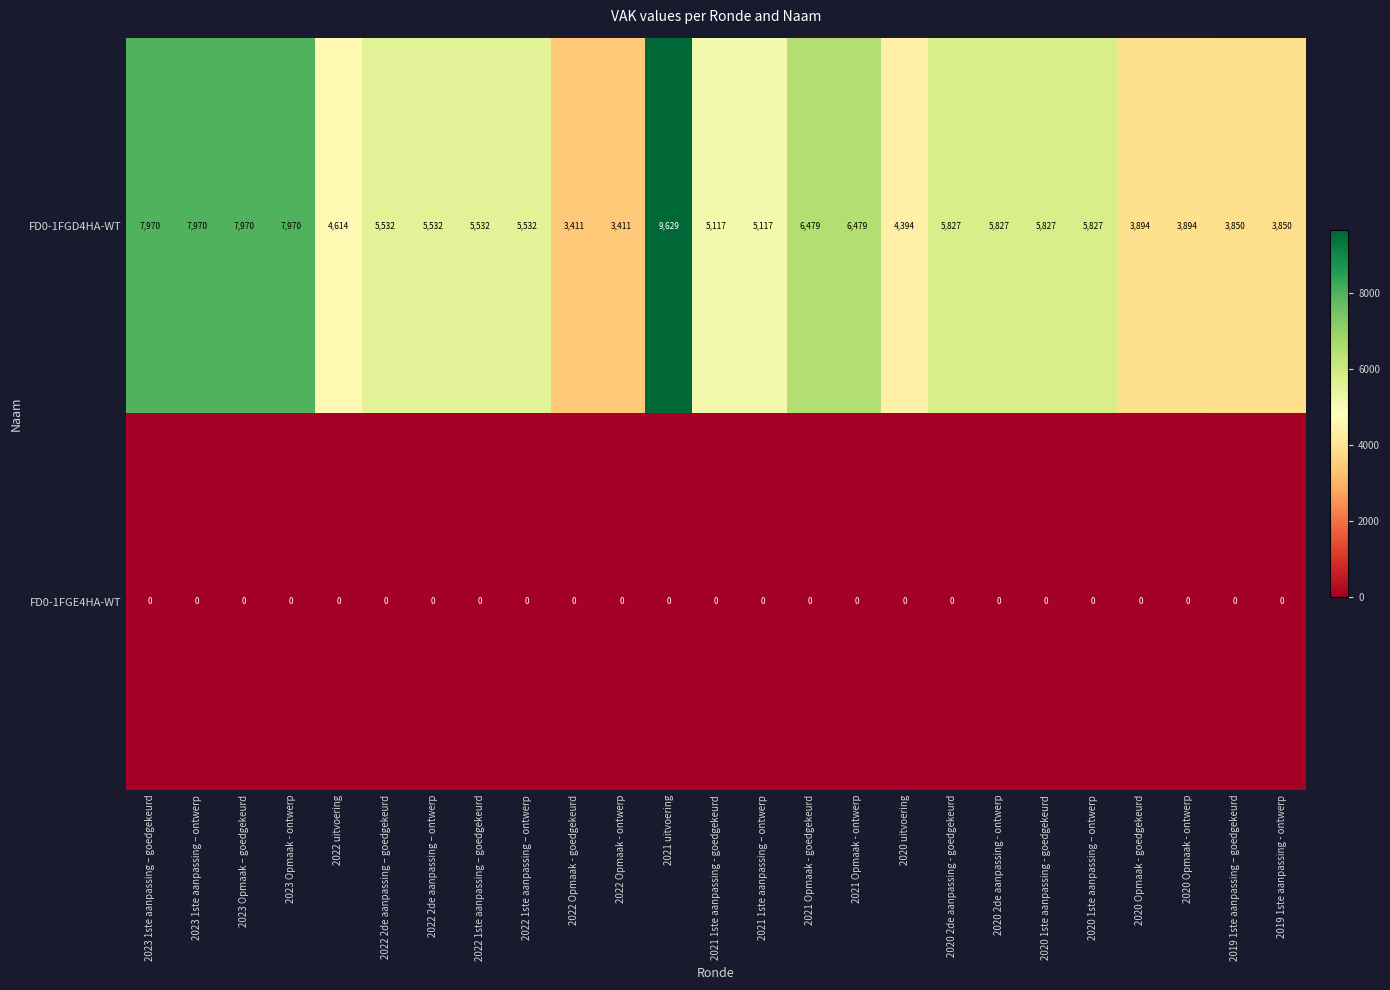

Which series has the largest range (max minus min)?

FD0-1FGD4HA-WT